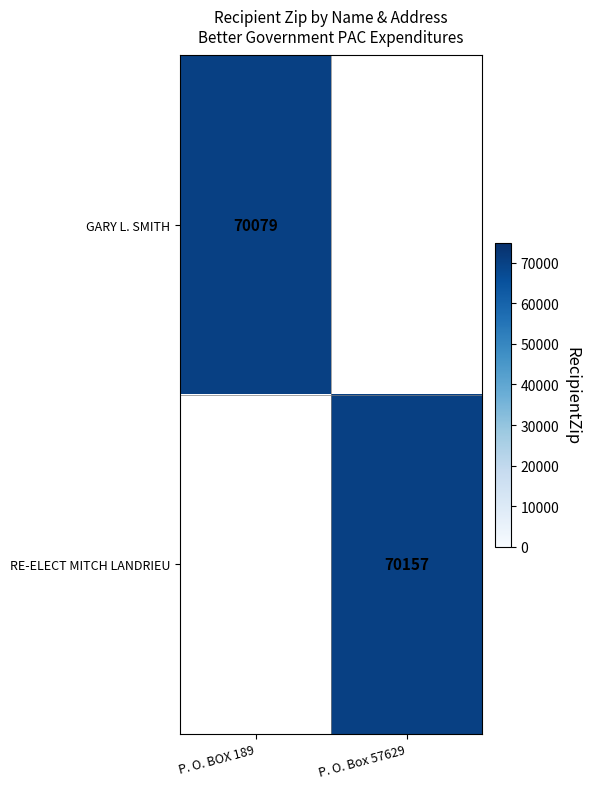

Which label corresponds to the largest value in the chart?

P. O. Box 57629